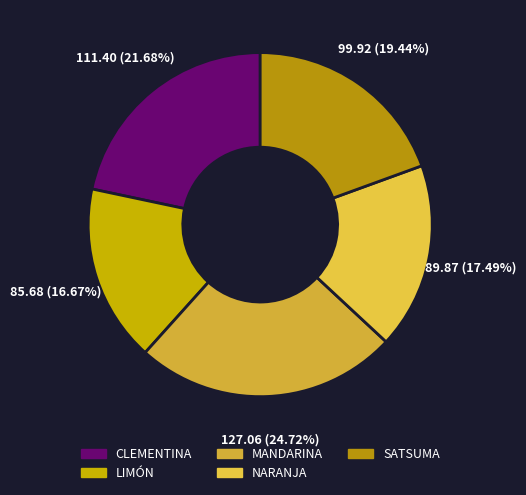

How many segments does this pie chart have?

5